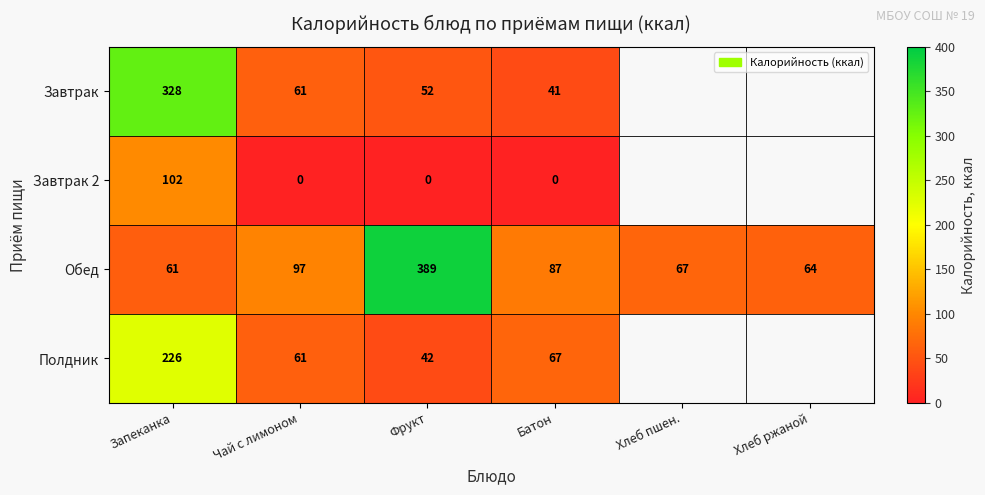

What is the difference between the maximum and minimum values in the Обед series?

328.0